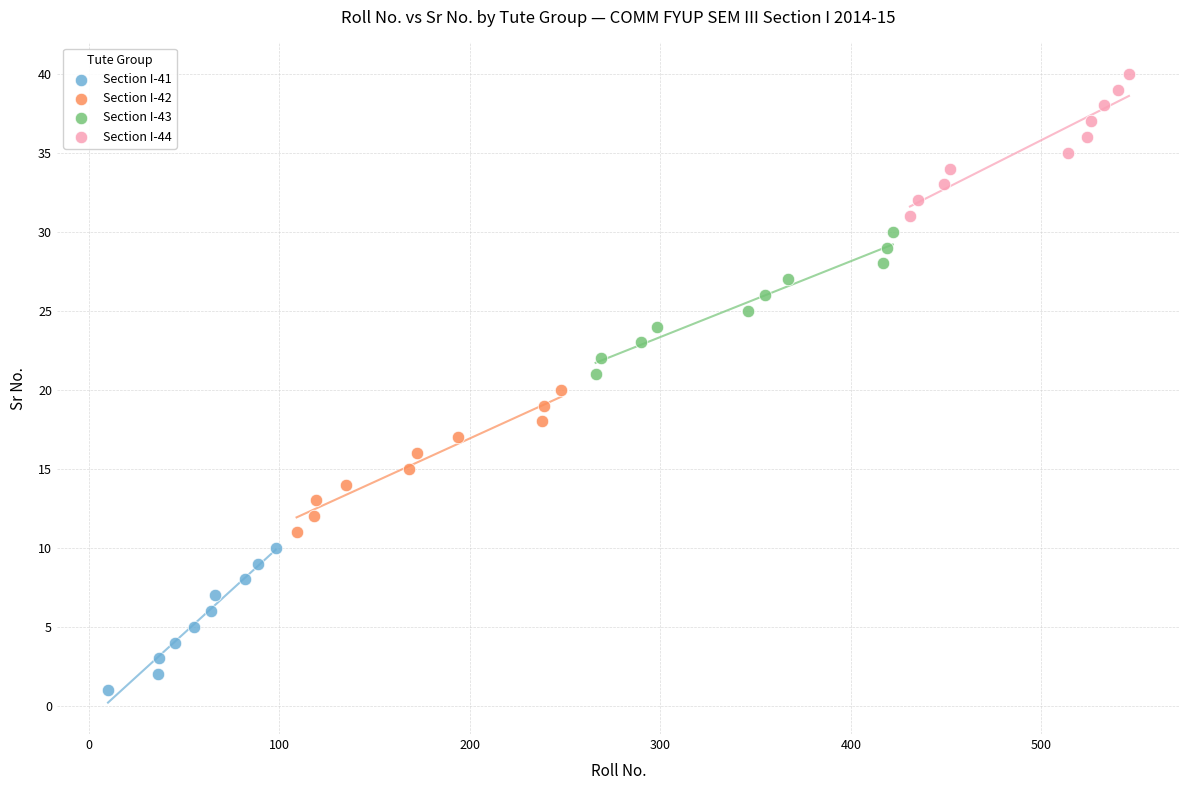

Which series reaches the maximum Y coordinate?

Section I-44